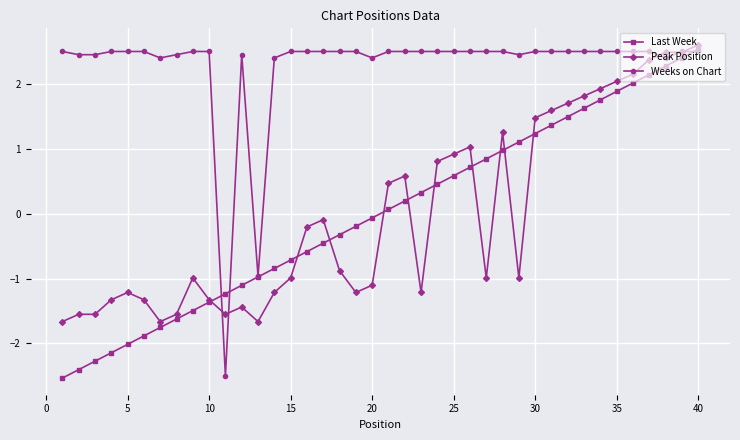

What is the lowest value of the Last Week series?

-2.5